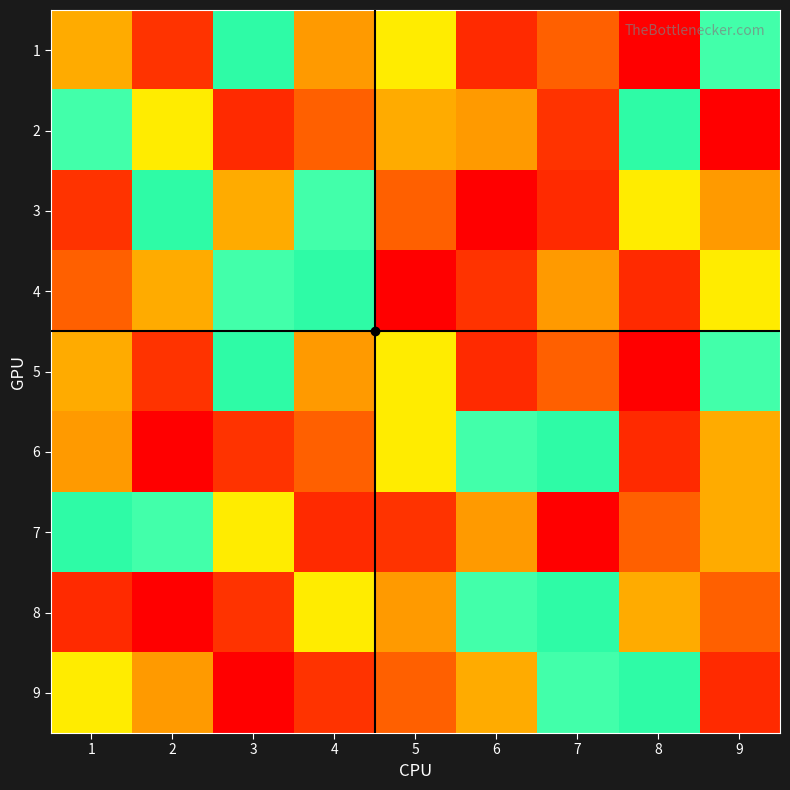

Count the number of categories in the chart.

9